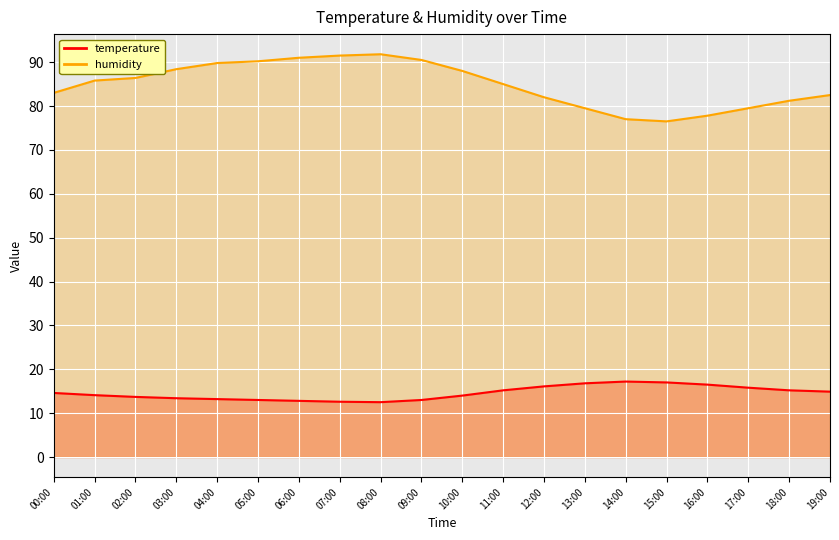

The value of temperature at 16:00 is 11.5. True or false?

False